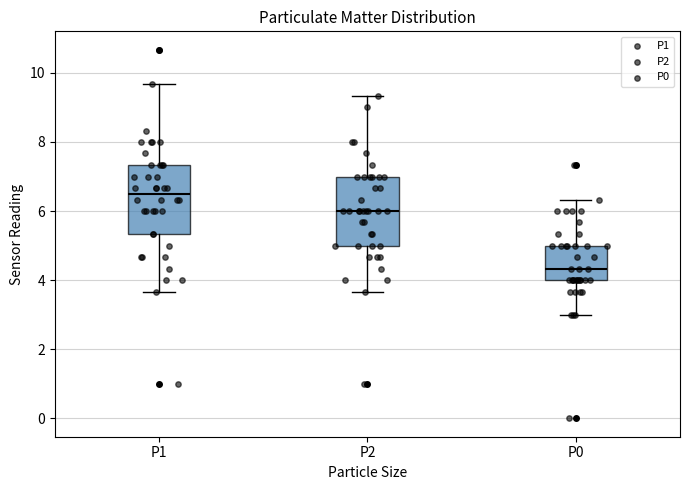

Reading left to right, transcribe this box plot: for each box, give where its median line is, the range the box spans, and where its two whiskers end, as read against the y-axis. The values are not printed on the chart, so give them approximately, as read against the axis.

P1: median 6.6, box 5.4 to 7.4, whiskers 3.6 to 9.6
P2: median 6.0, box 5.0 to 7.0, whiskers 3.6 to 9.4
P0: median 4.4, box 4.0 to 5.0, whiskers 3.0 to 6.4